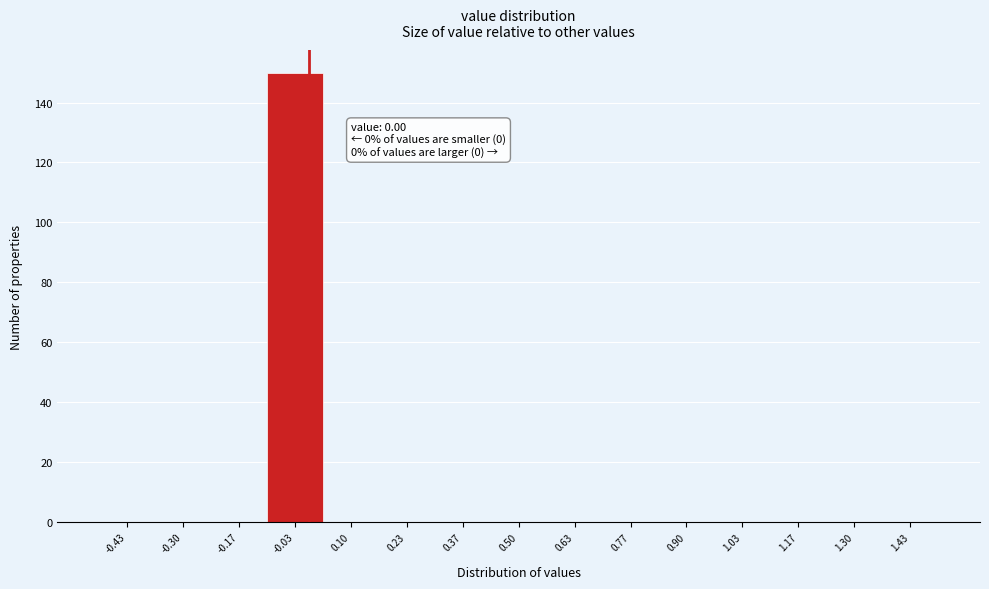

Over which range of the x-axis is the bar tallest?

-0.10 to 0.04